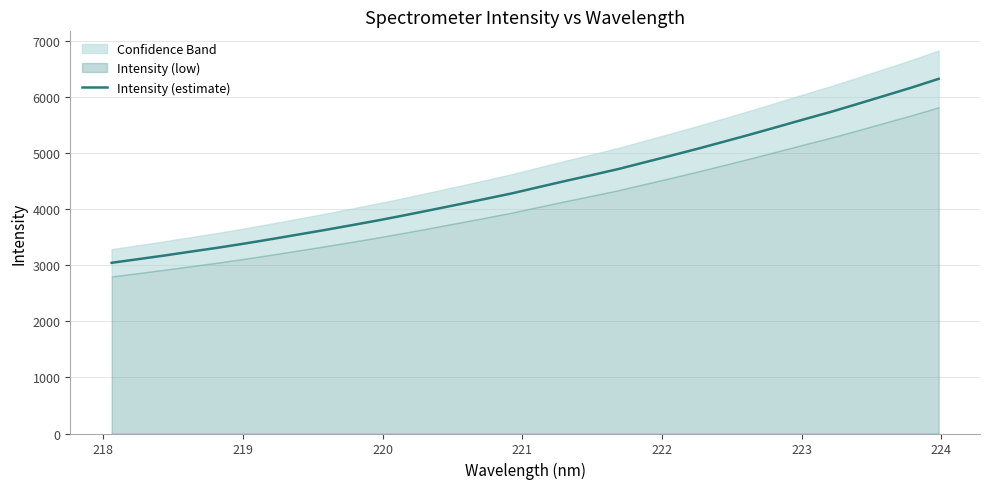

What is the value of the 1st point from the left?

3045.9